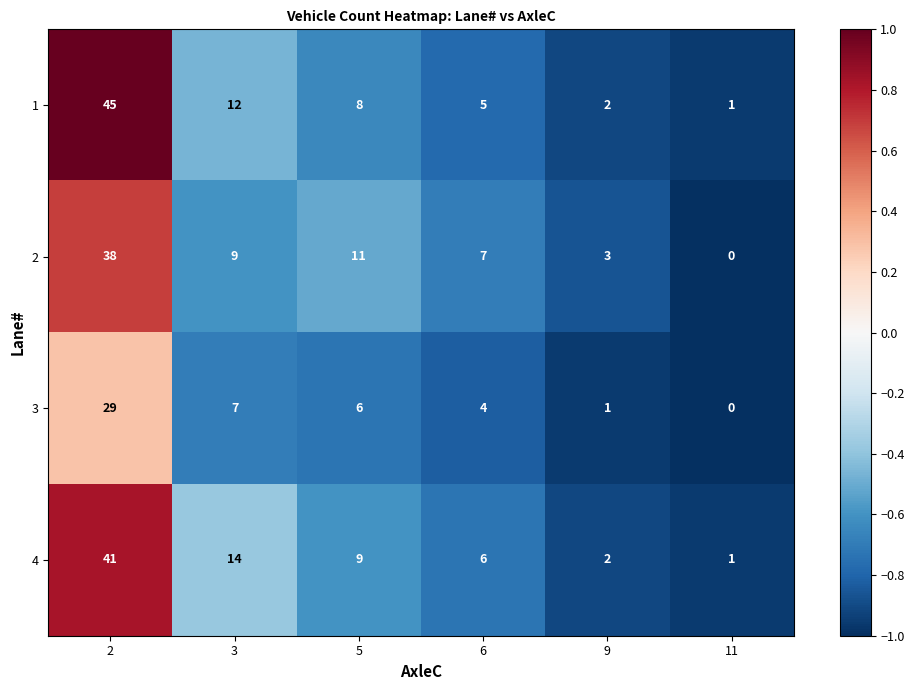

What is the approximate value of 3 at 6?

4